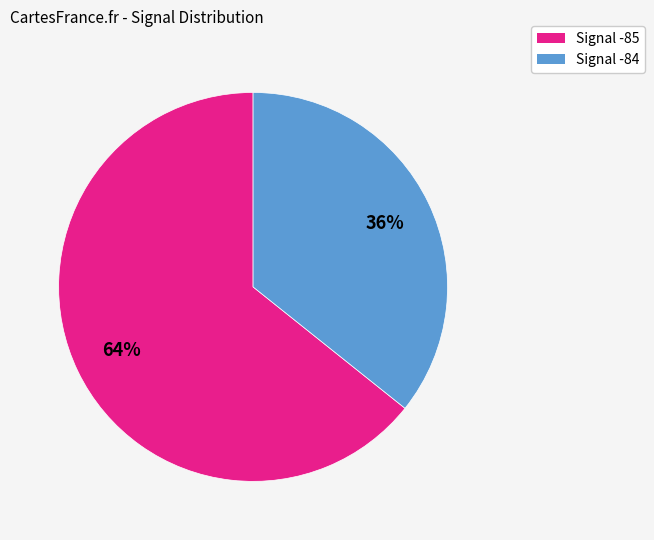

Does any single category account for the majority?

Yes